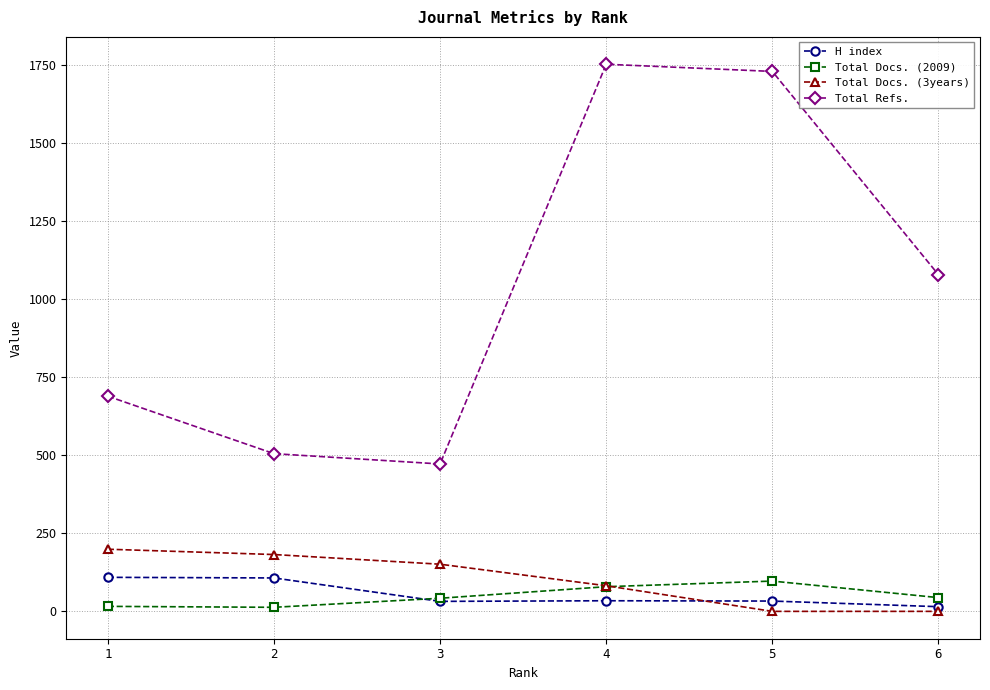

How many lines are shown in the chart?

4